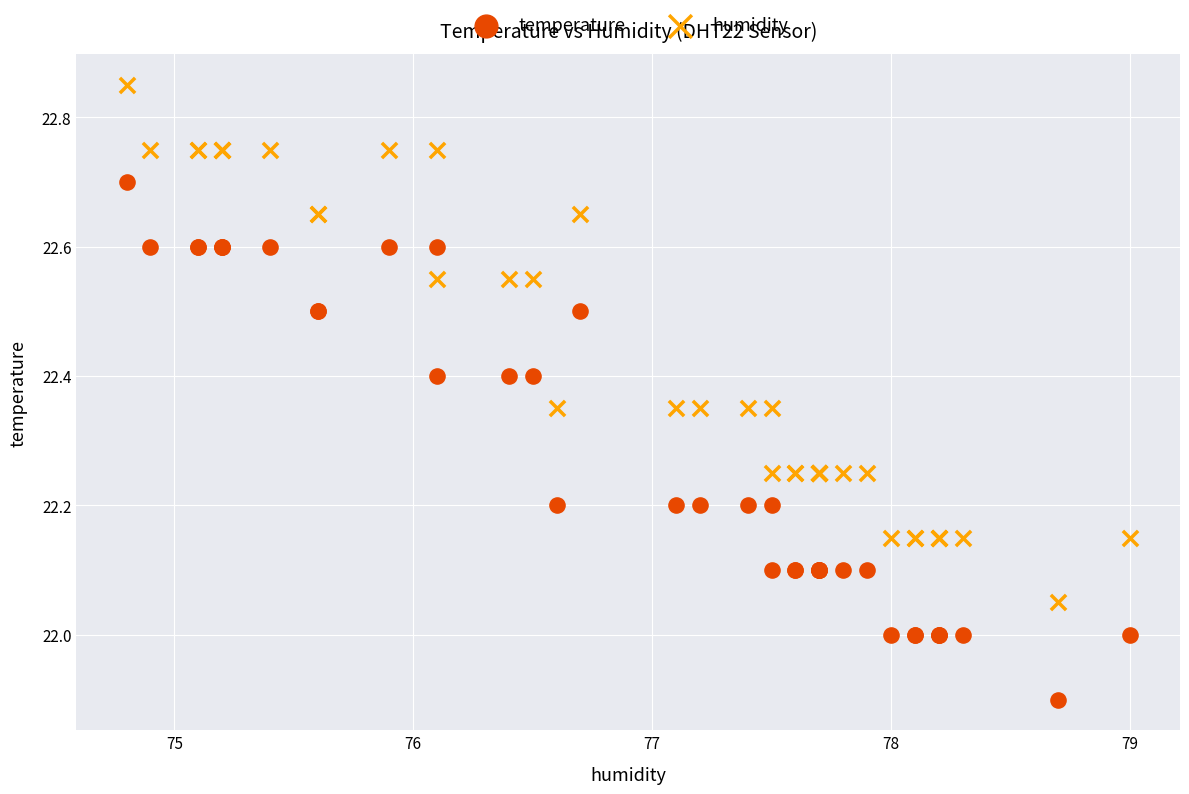

What are all the series names shown in the legend?

temperature, humidity